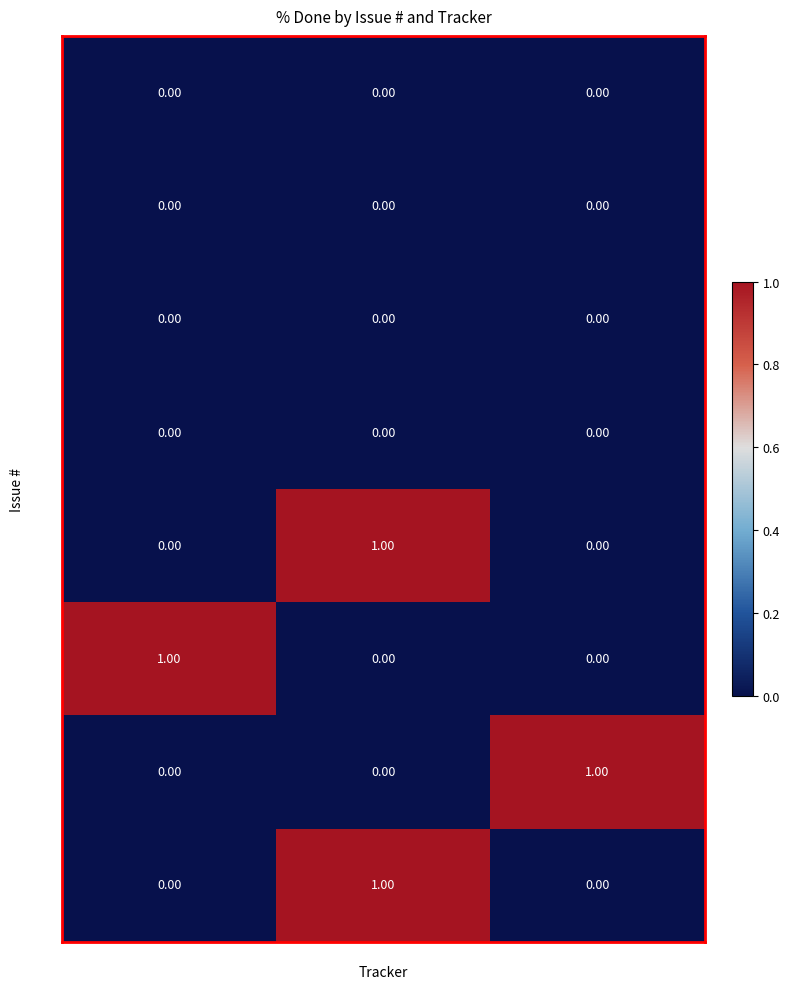

At which category is the sum across all series the highest?

Feature